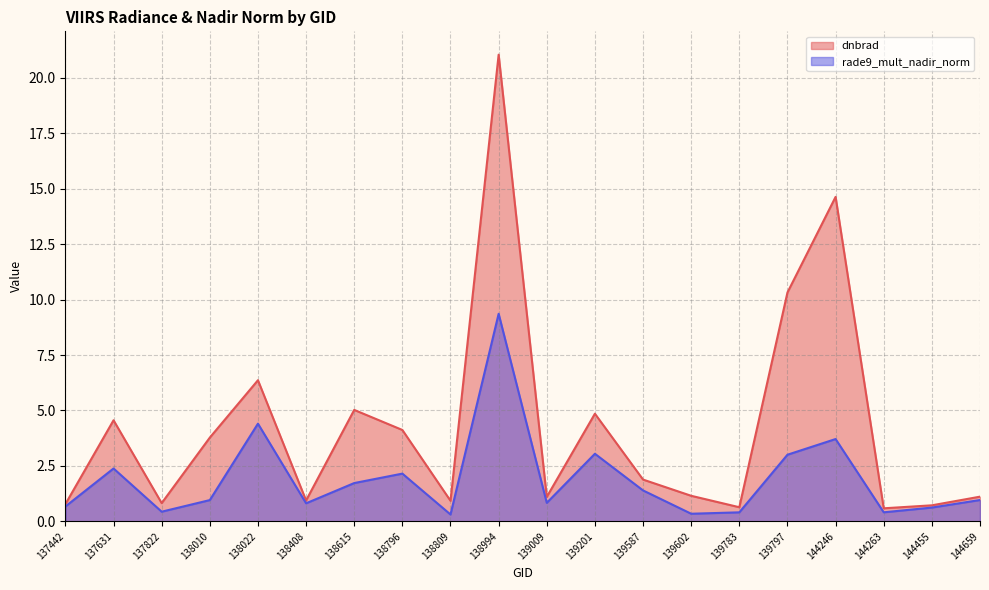

The value of dnbrad at 138408 is 0.3. True or false?

False